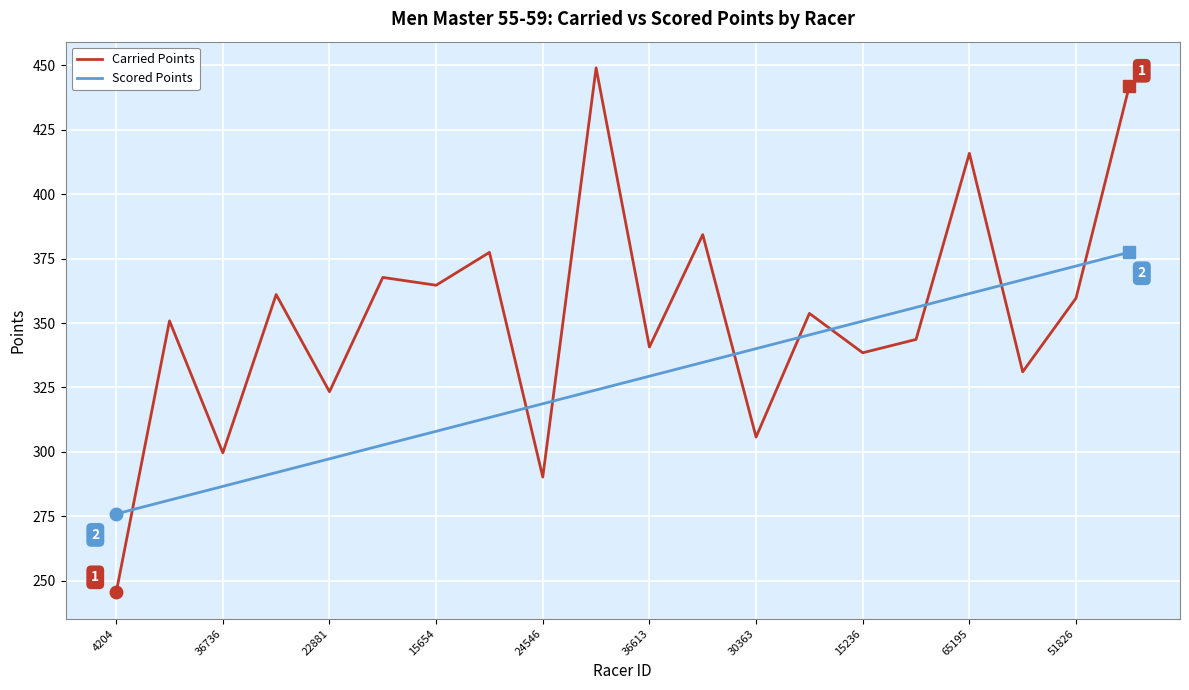

Which series has the widest spread of values?

Carried Points